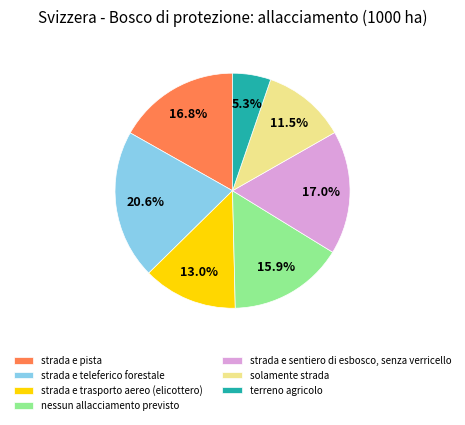

The strada e sentiero di esbosco, senza verricello slice represents 27% of the pie. True or false?

False